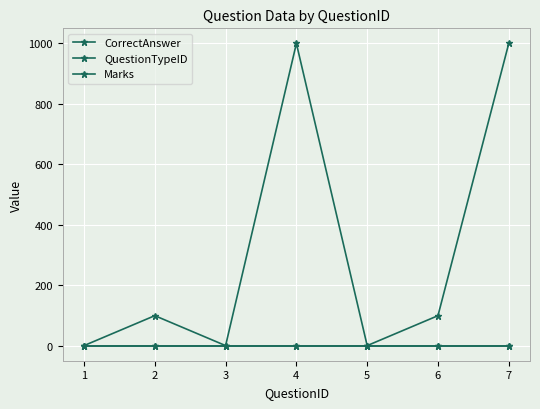

Which series has the largest total across all categories?

CorrectAnswer